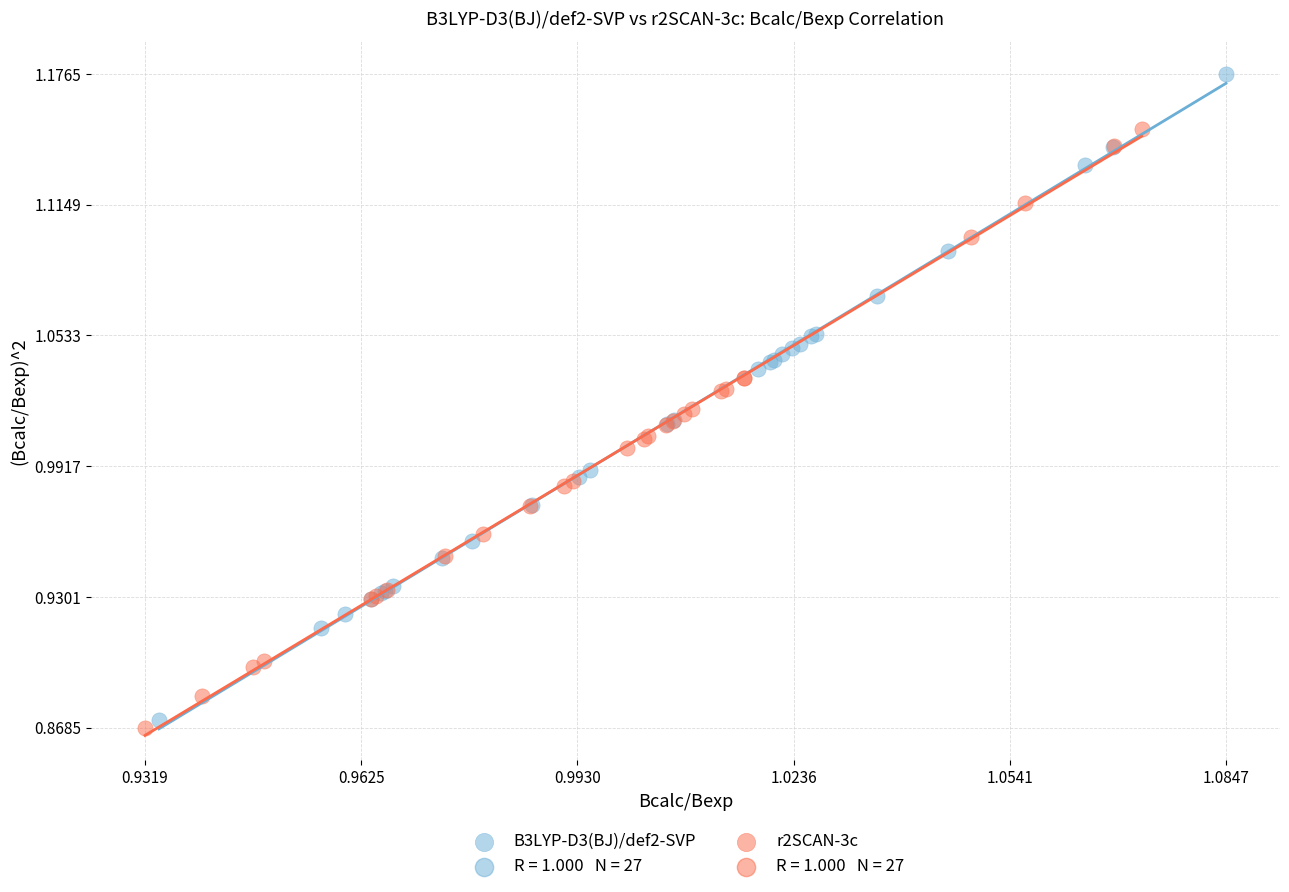

Which series reaches the maximum Y coordinate?

B3LYP-D3(BJ)/def2-SVP